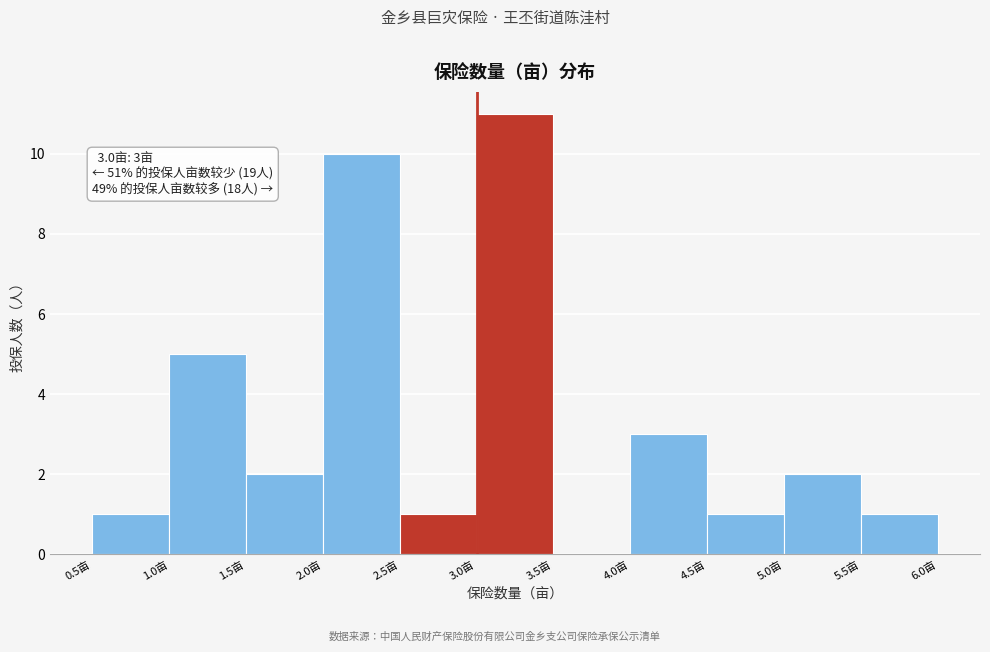

Over which range of the x-axis is the bar tallest?

3.0 to 3.5